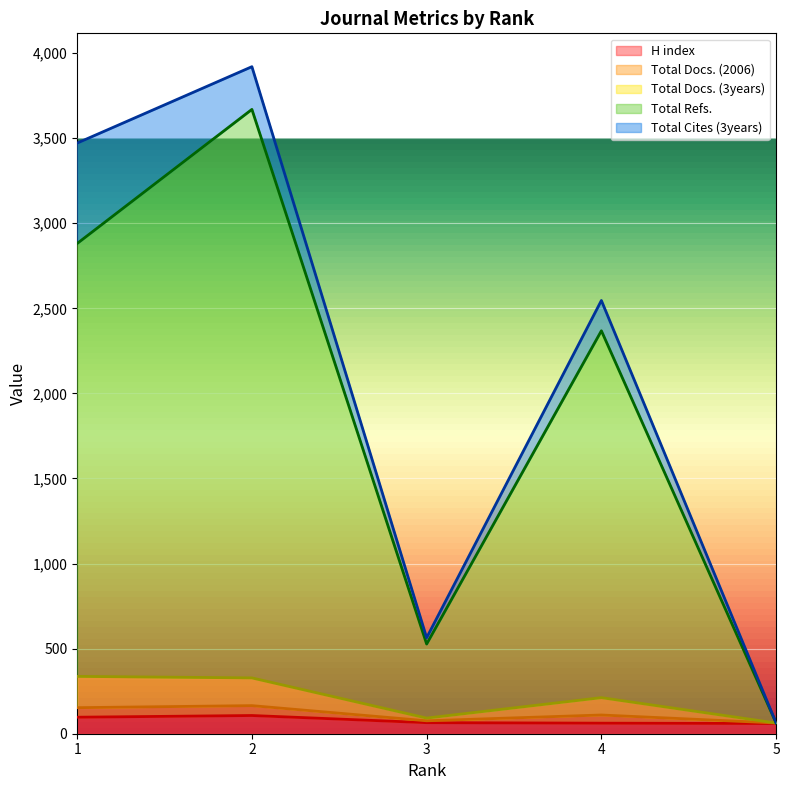

True or false: Total Docs. (3years) has more than 0 points higher than both neighbors.

True